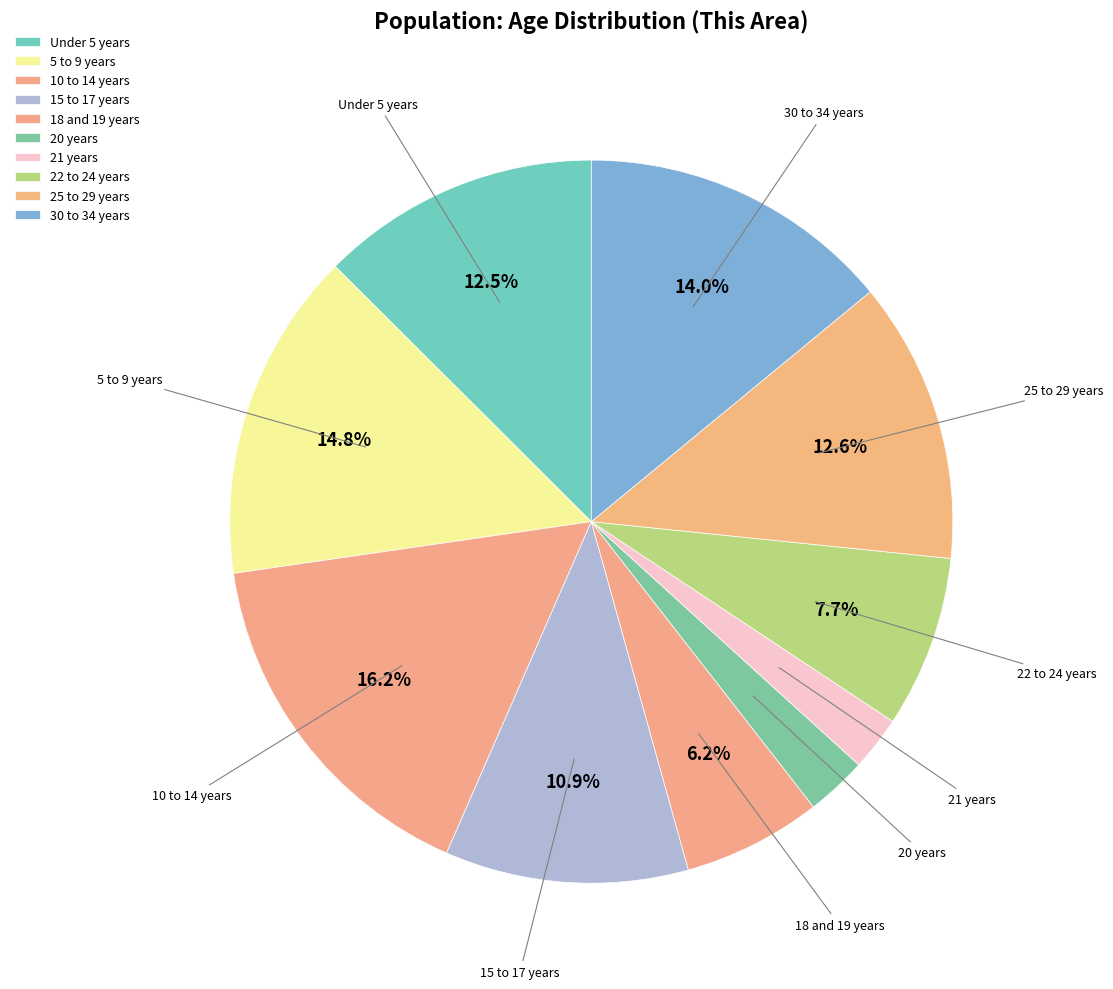

How many segments does this pie chart have?

10